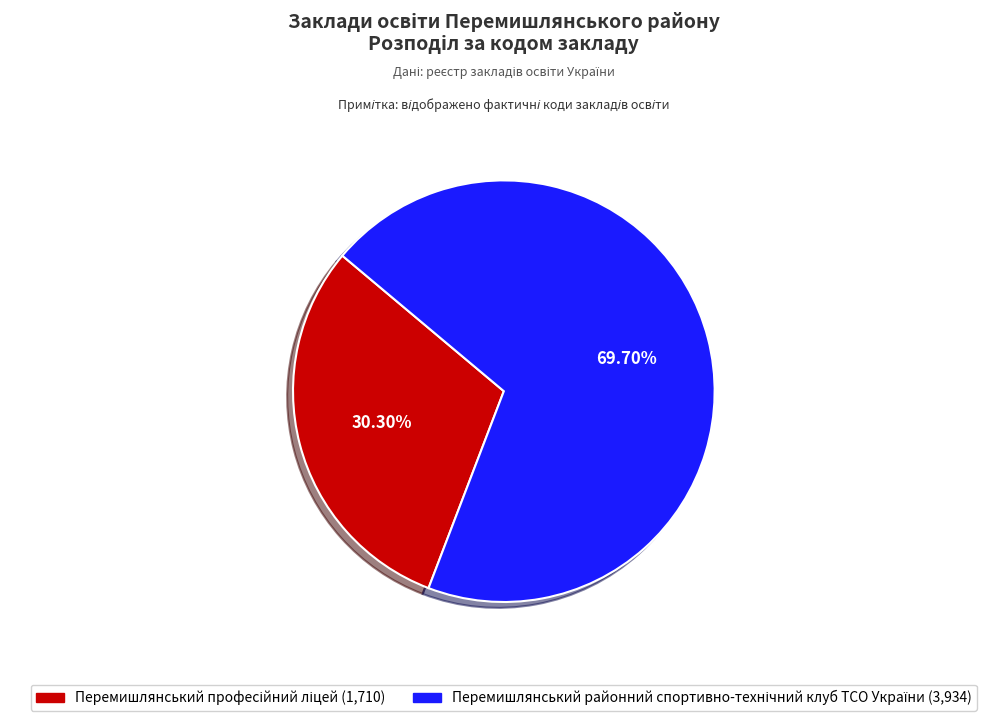

Is there a majority slice in this chart?

Yes